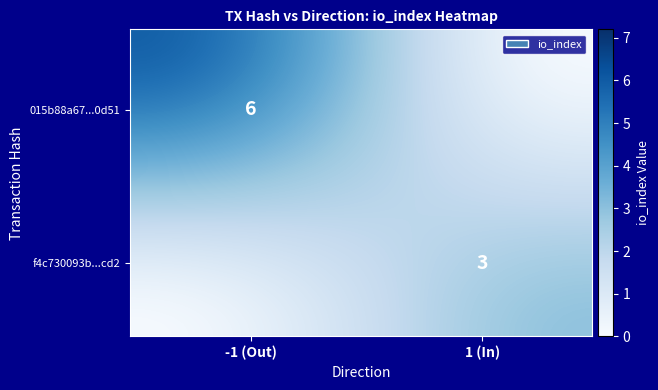

At how many categories does at least one series exceed 1?

40